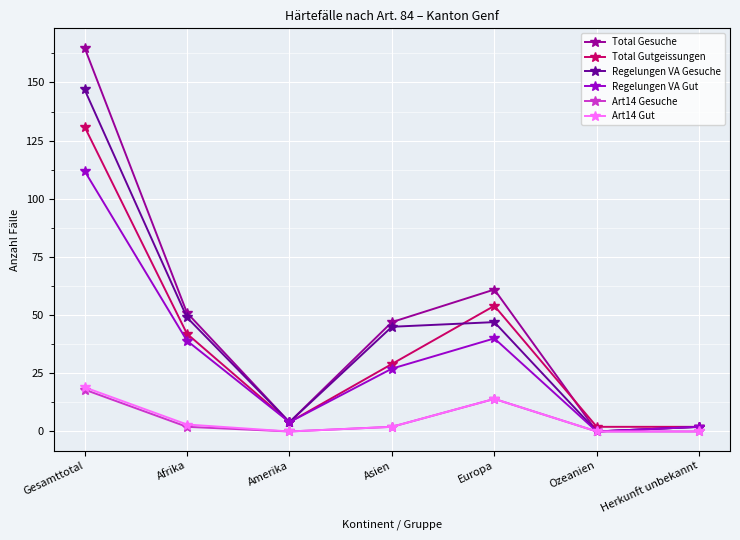

True or false: Regelungen VA Gut has a value of 40 at Europa.

True